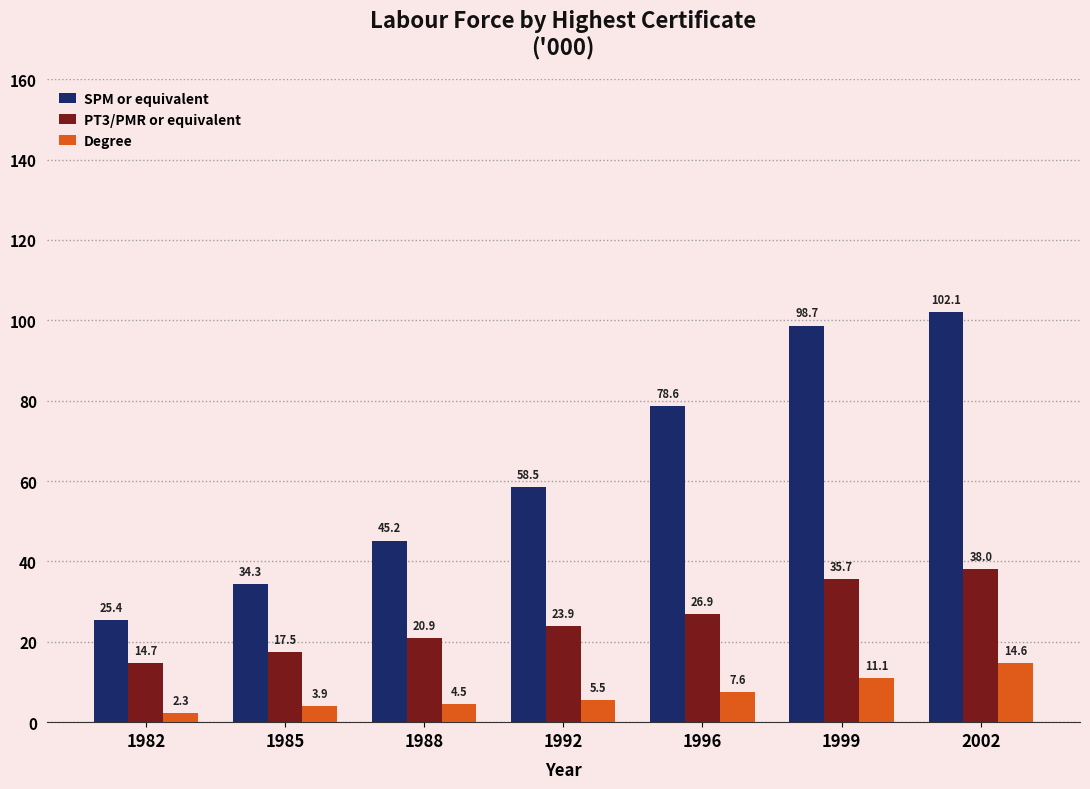

True or false: Degree has a value of 2.3 at 1982.

True